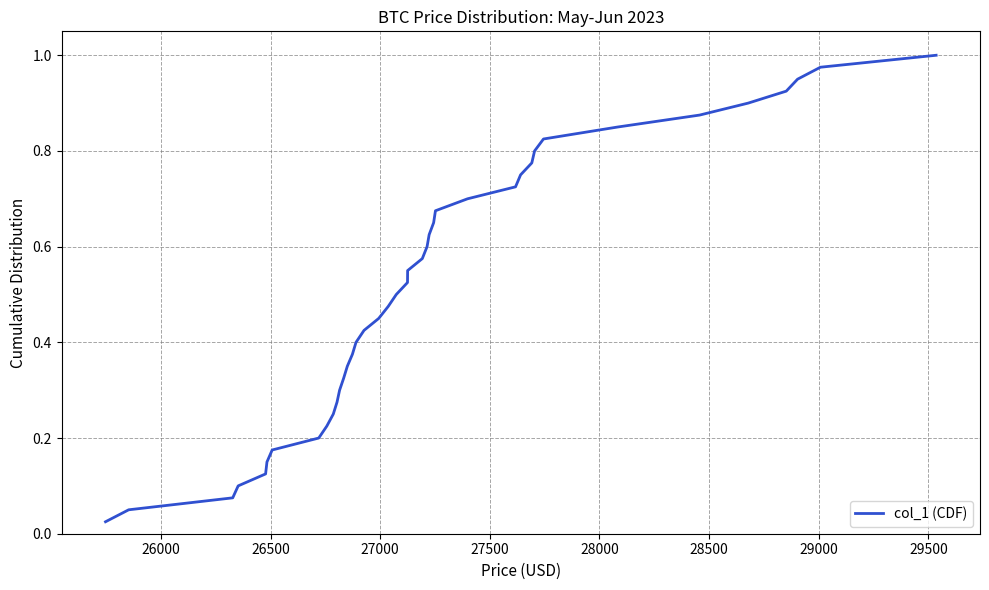

How many lines are shown in the chart?

1